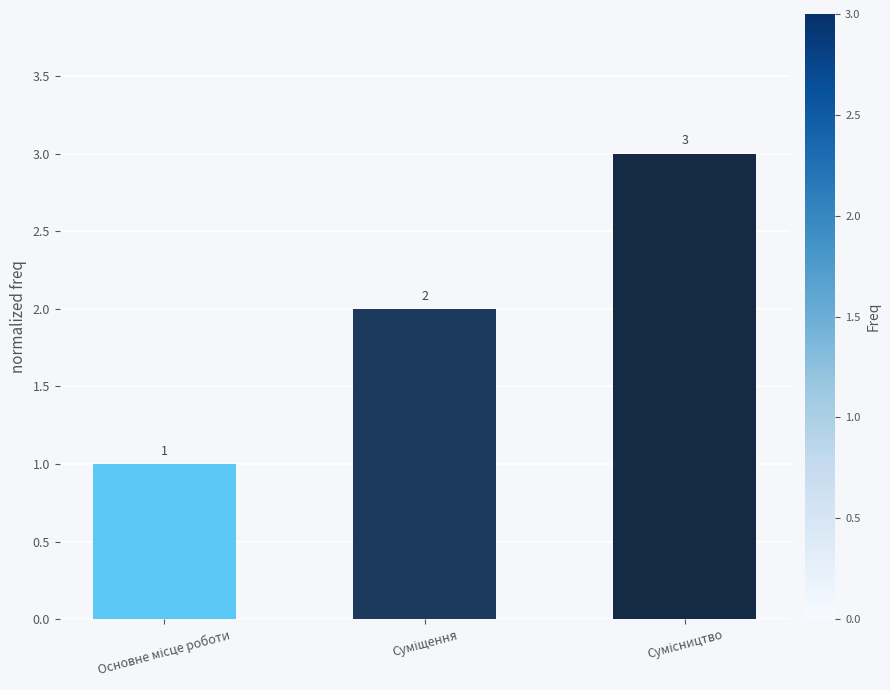

What is the value of the 2nd bar from the left?

2